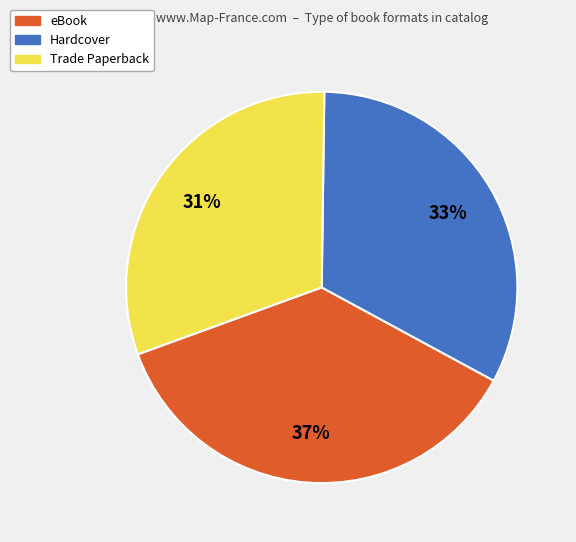

The eBook slice represents 27% of the pie. True or false?

False